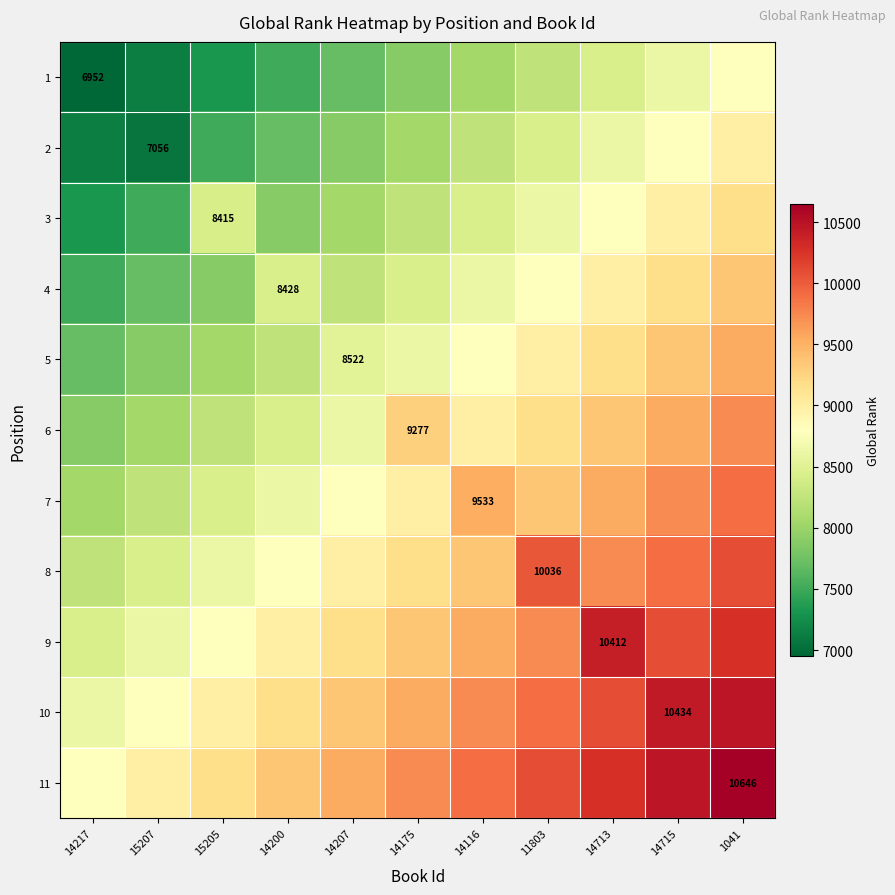

Which category has the lowest value across all series?

14217